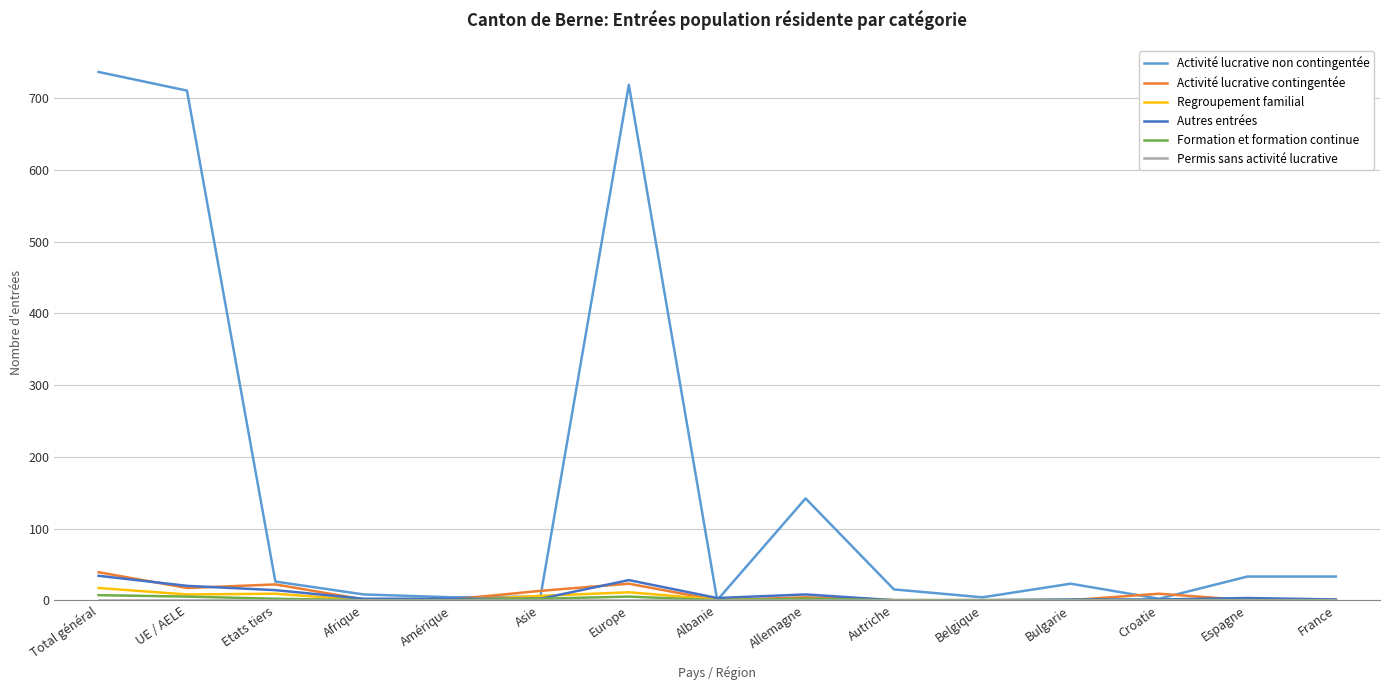

What is the highest value of the Activité lucrative contingentée series?

39